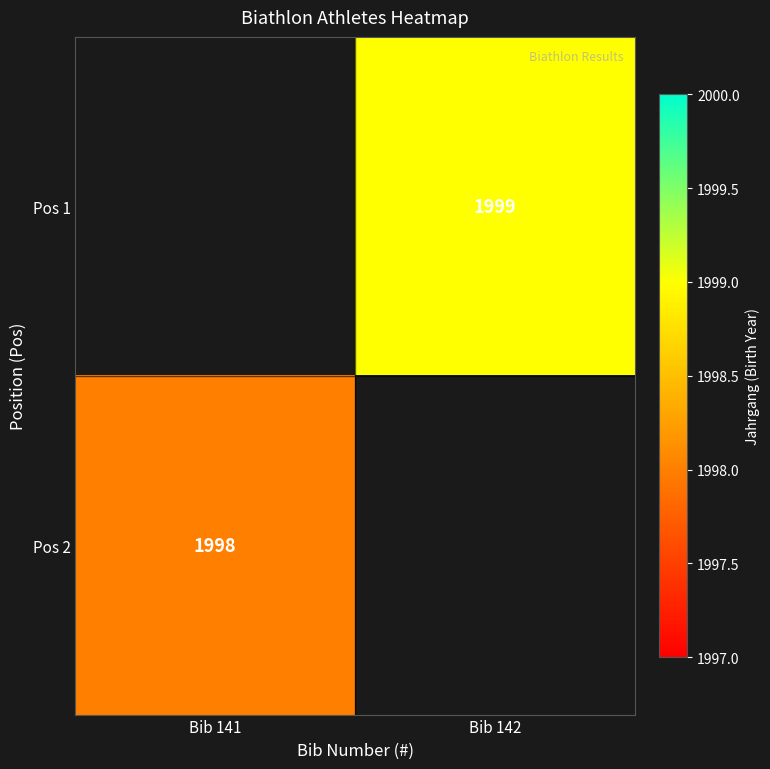

Is it true that Pos 1 equals 449.7 at Bib 142?

False